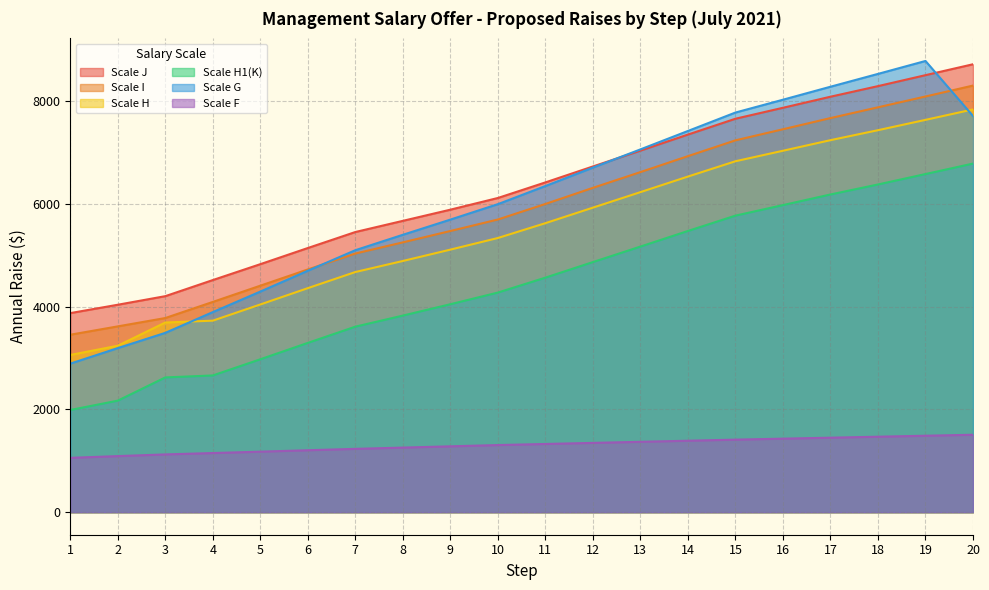

True or false: Scale G has a value of 3811.7 at 10.

False